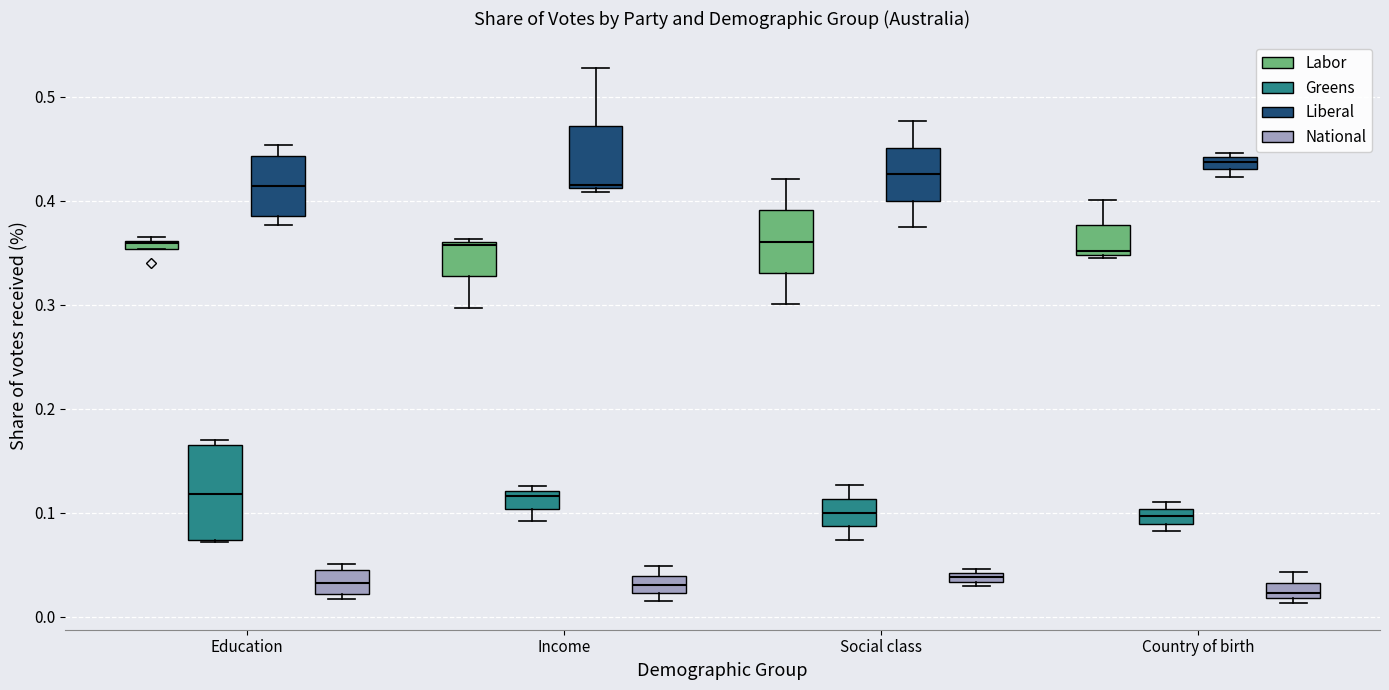

Which box has the highest median line?

Country of birth (Liberal)